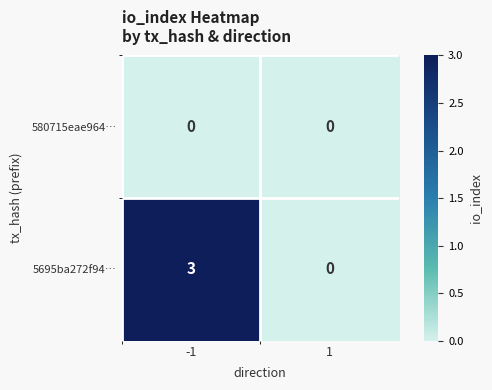

At how many categories does at least one series exceed 1?

1